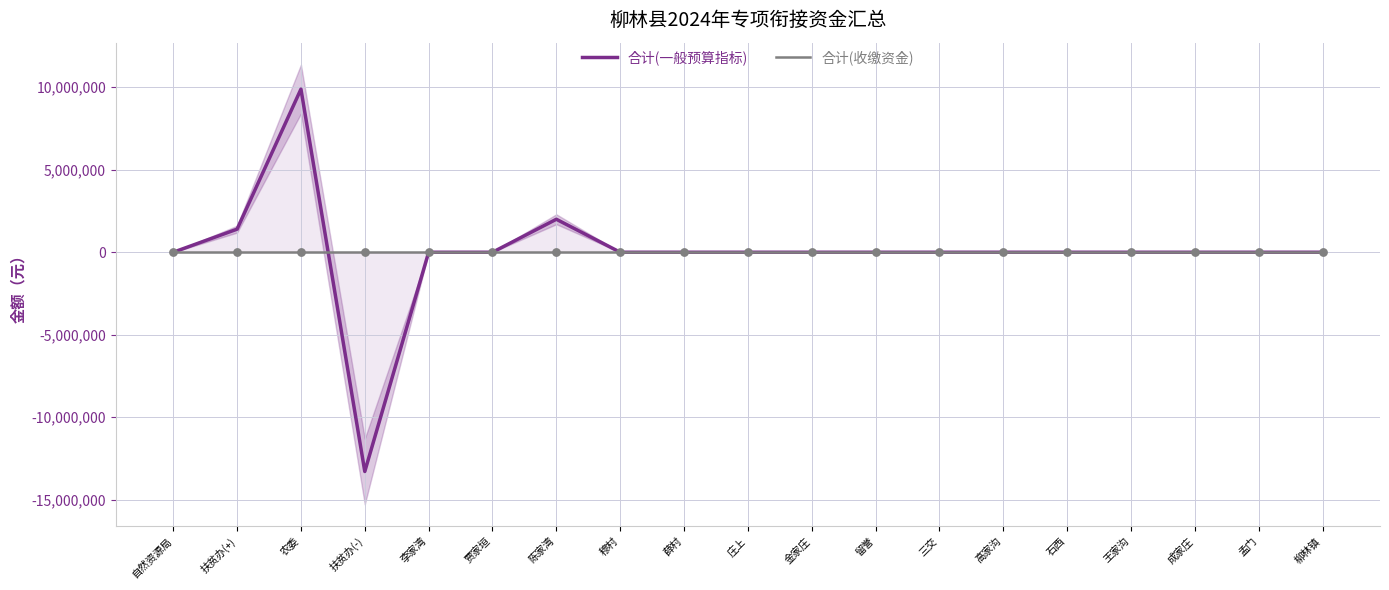

Which series has the widest spread of Y values?

合计(一般预算指标)